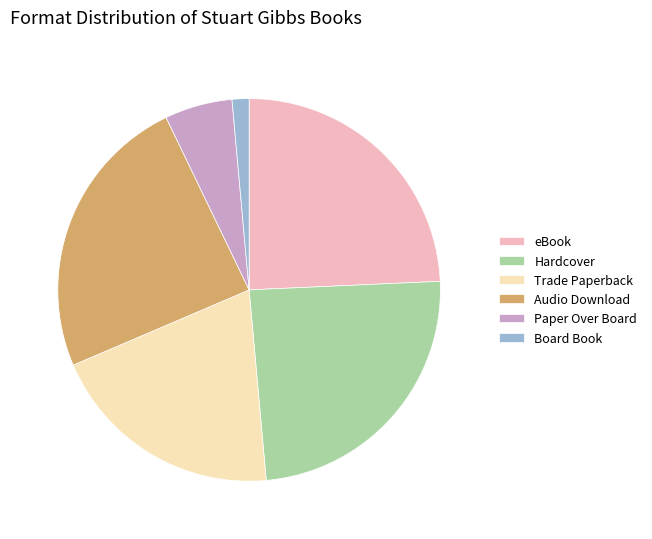

Count the number of slices in the pie.

6